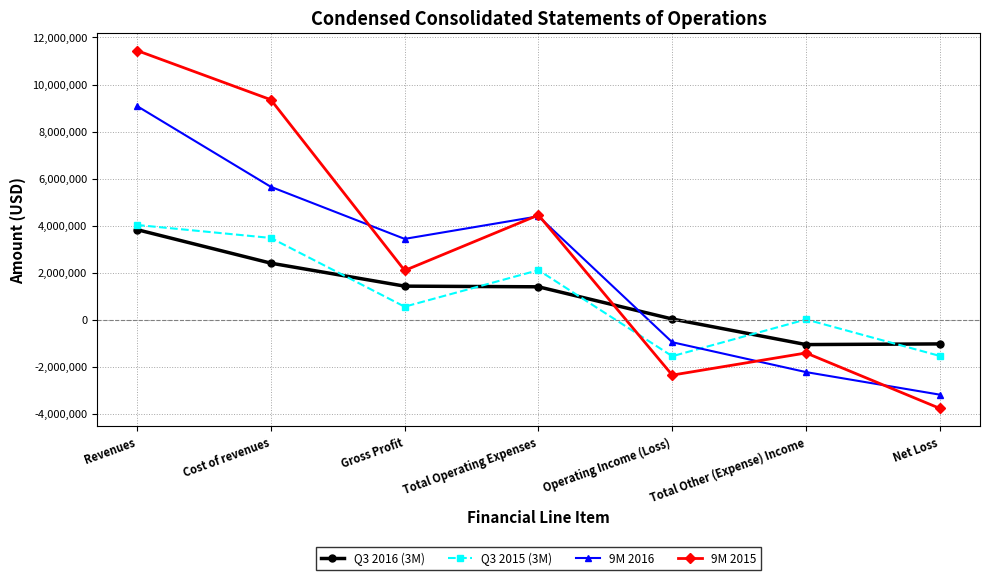

What is the value of the 9M 2016 point at the 7th from the left?

-3190072